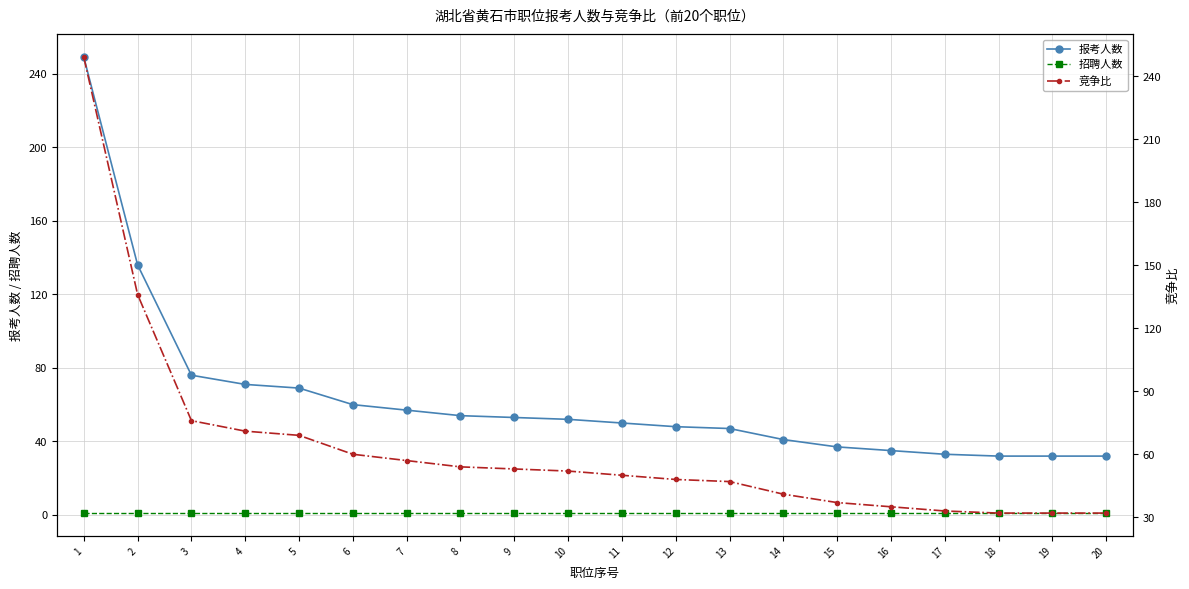

Which series has the largest range (max minus min)?

报考人数